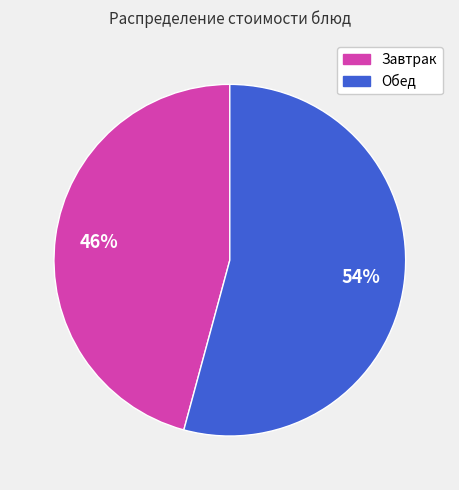

To the nearest percent, what is the difference between the largest and smallest slice percentages?

8%